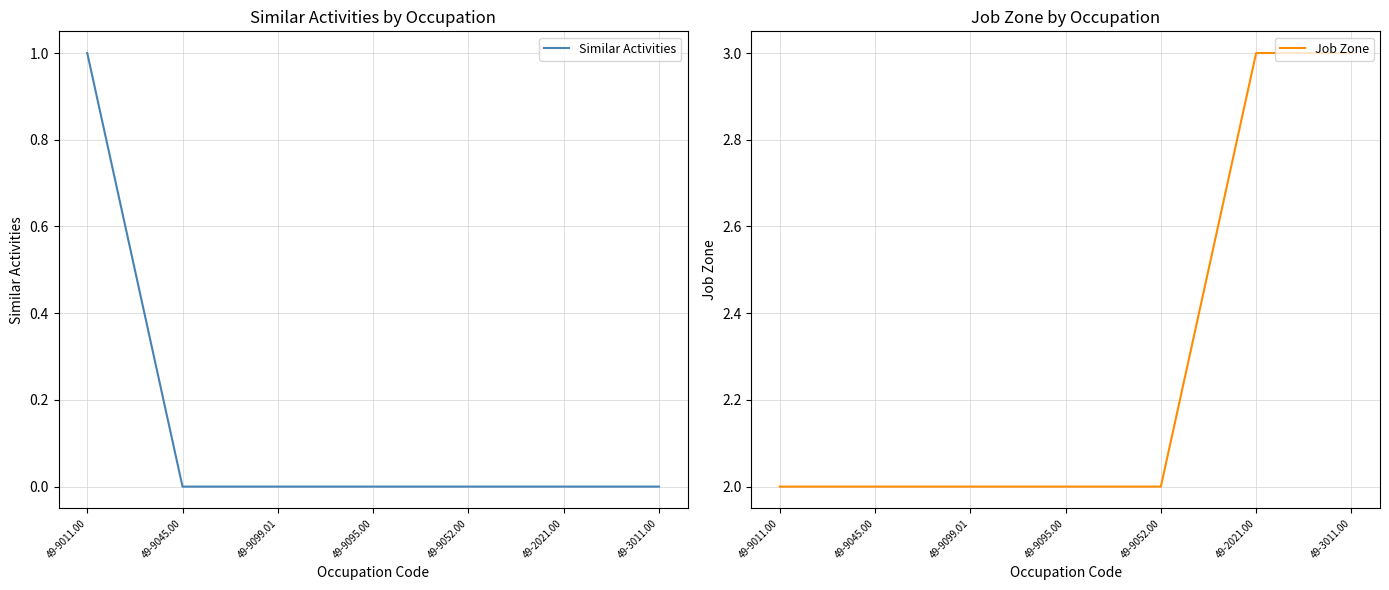

True or false: Similar Activities and Job Zone cross at least once.

False